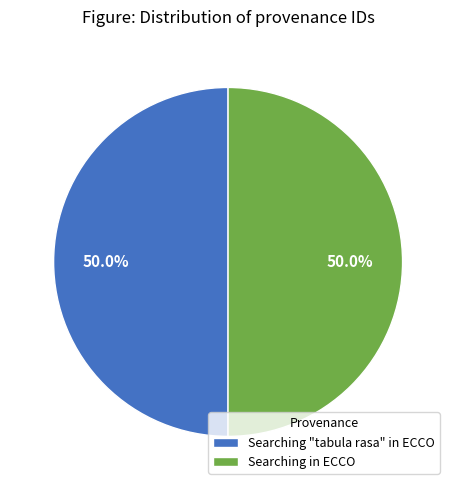

Count the number of slices in the pie.

2